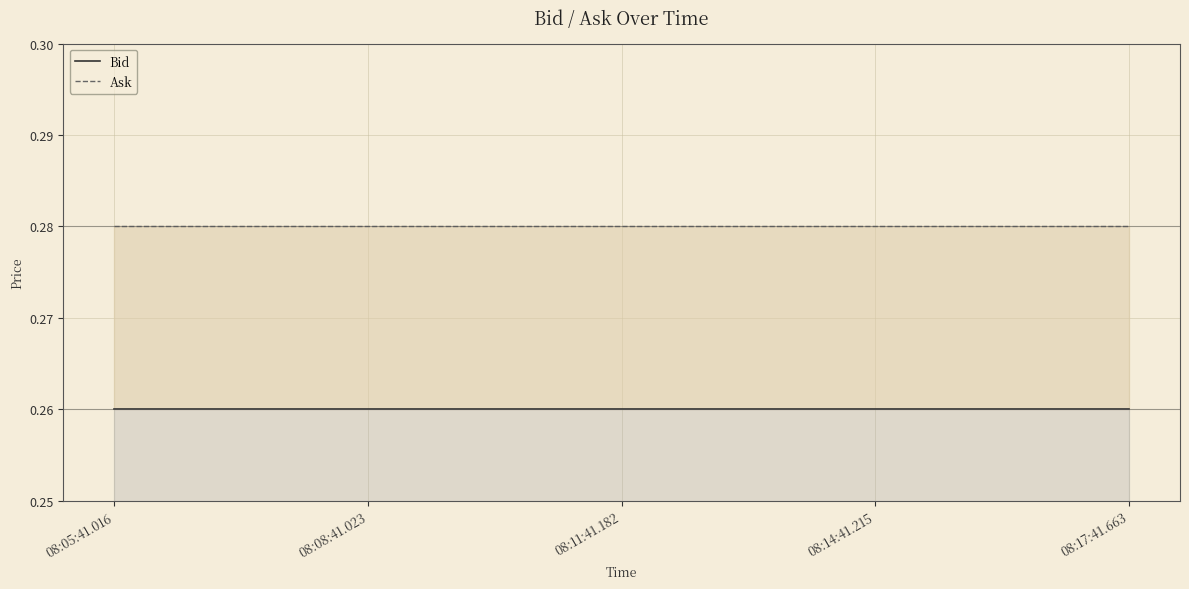

Is the value of Bid at 08:14:41.215 greater than the value of Ask at 08:14:41.215?

No